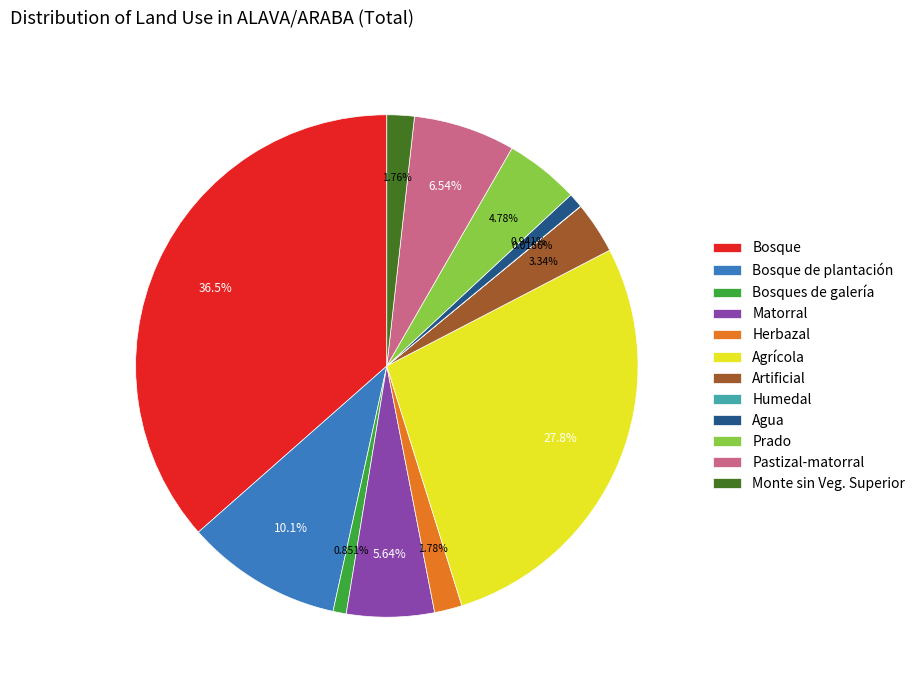

What percentage is NOT represented by Artificial?

96.7%